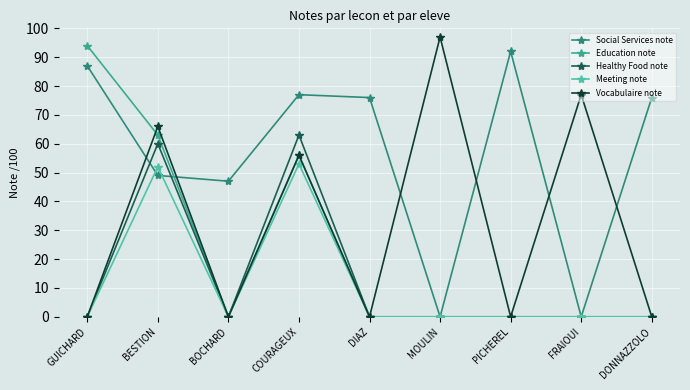

How many distinct data groups are displayed?

5